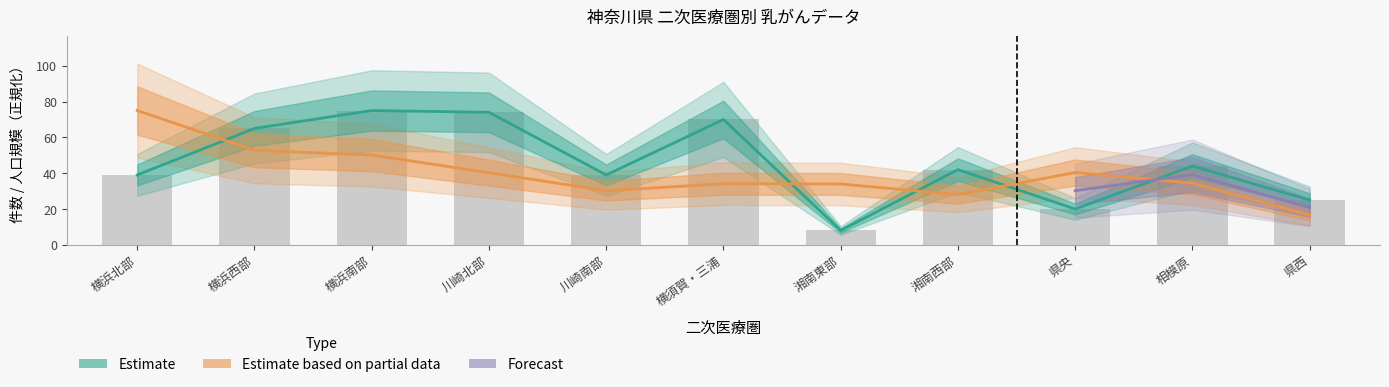

Which has a higher value, 湘南東部 or 川崎北部?

川崎北部